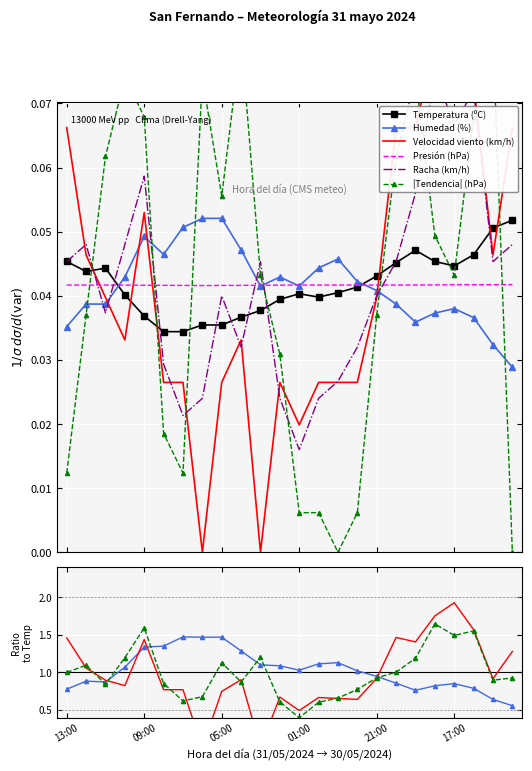

What is the sum of all Temperatura (ºC) values?

1.0